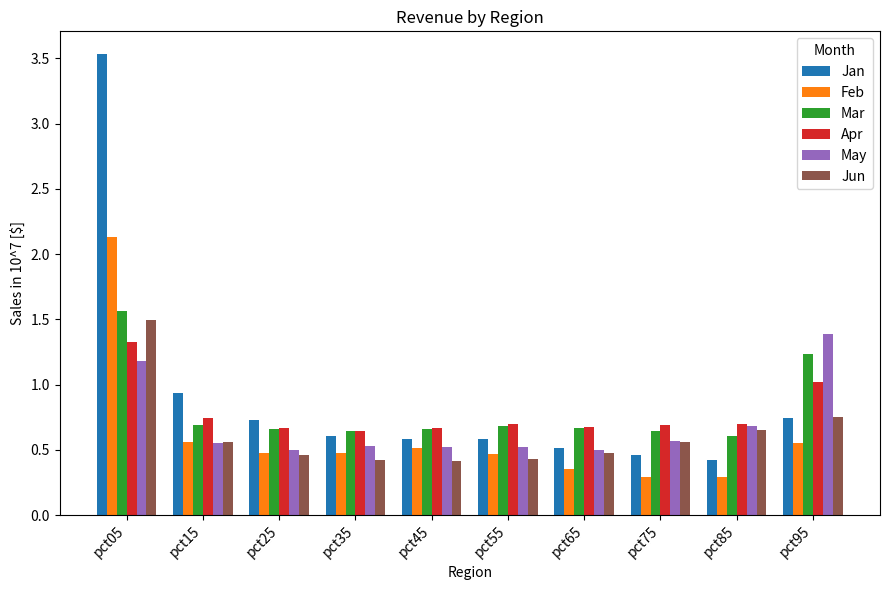

What is the difference between the maximum and minimum values in the May series?

0.9